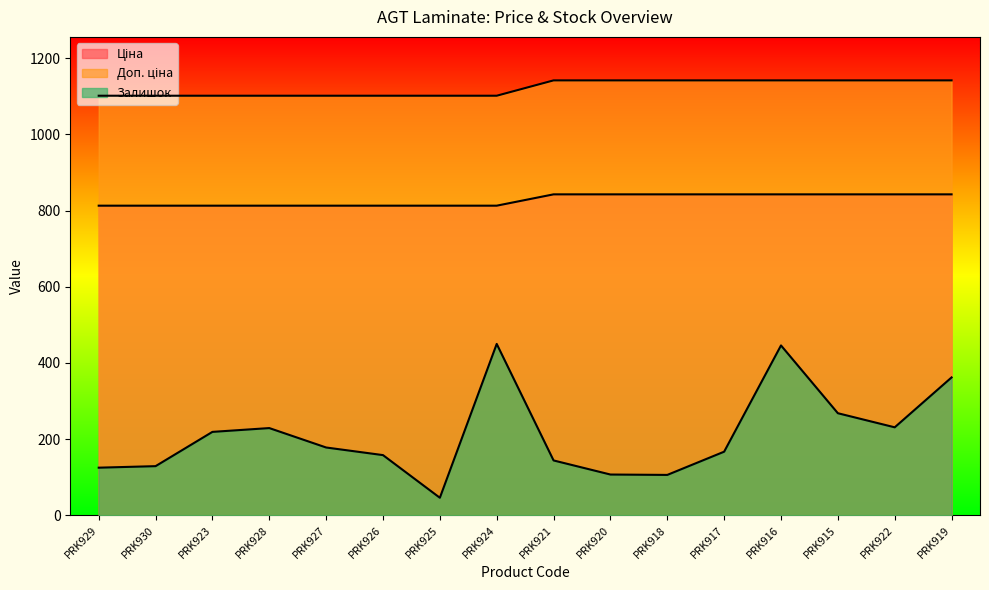

What is the difference between the maximum and minimum values in the Залишок series?

404.0